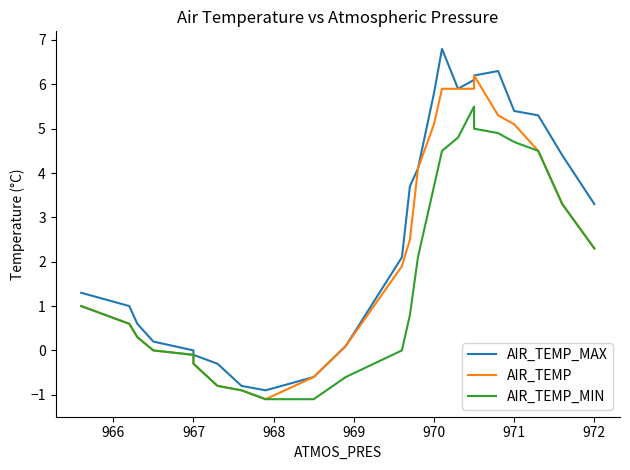

What is the value of the AIR_TEMP_MAX point at the 10th from the left?

-0.6